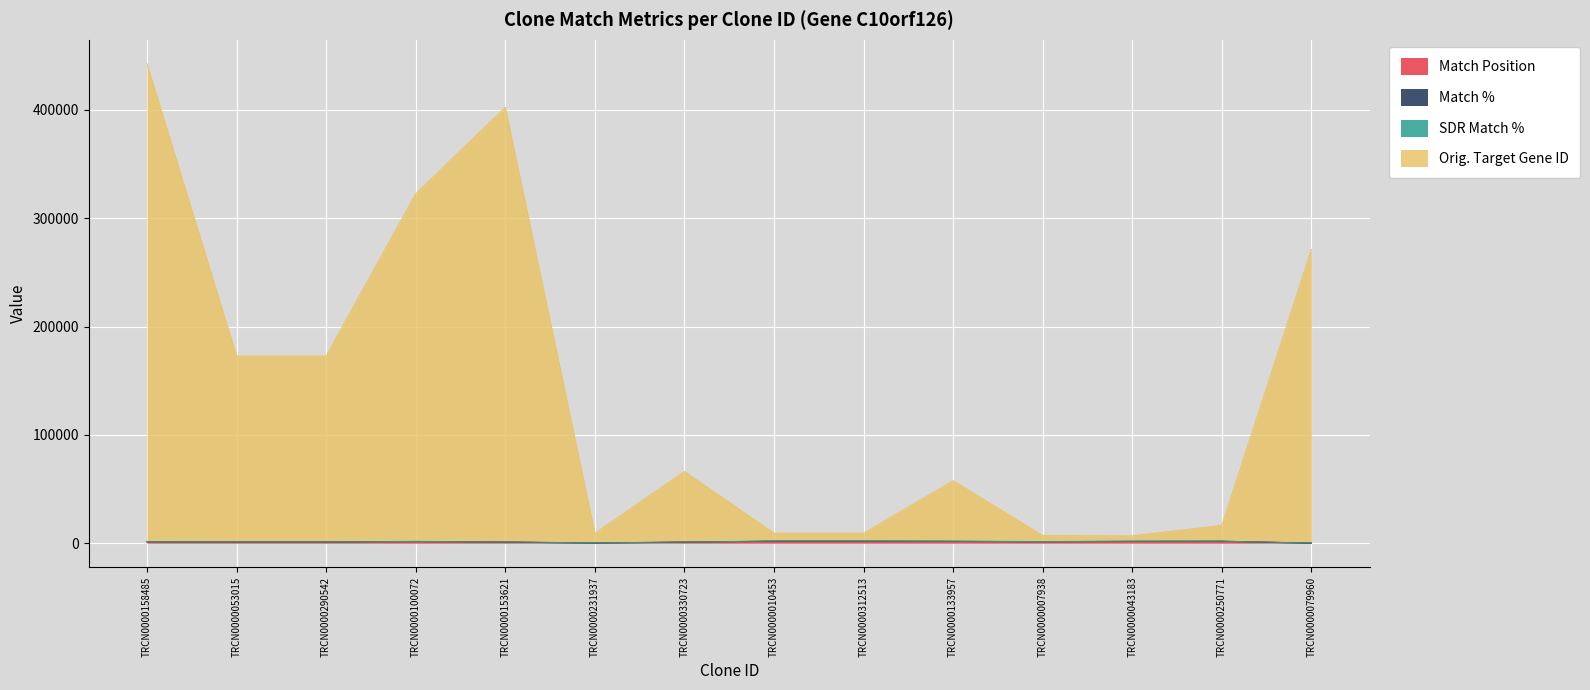

What is the value of the Orig. Target Gene ID point at the 7th from the left?

66246